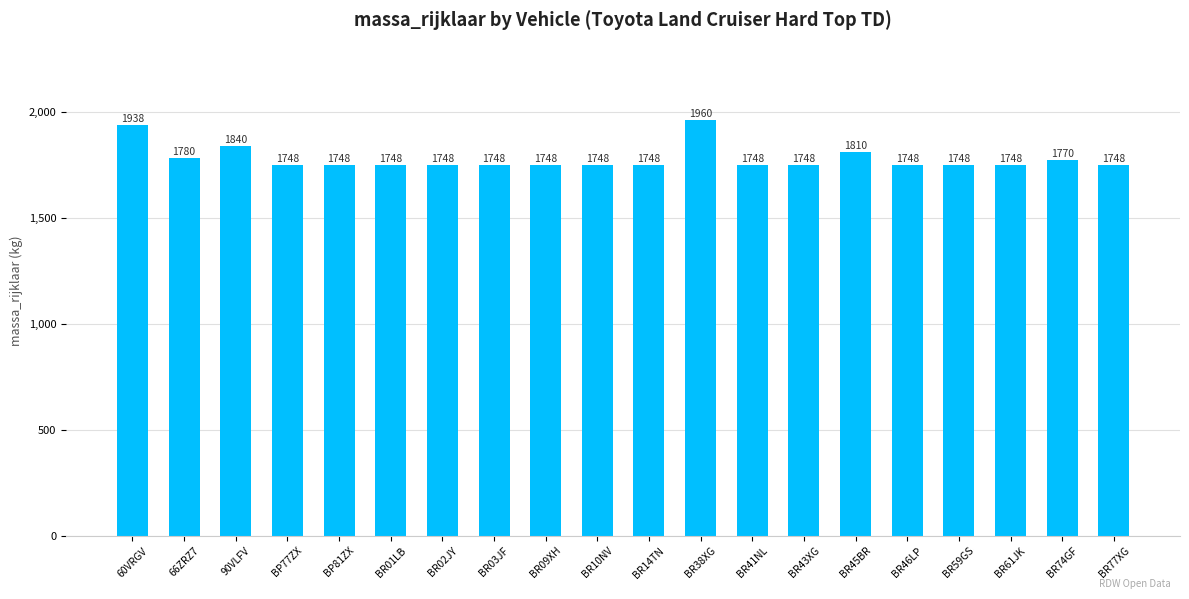

What is the label of the 19th bar from the right?

66ZRZ7